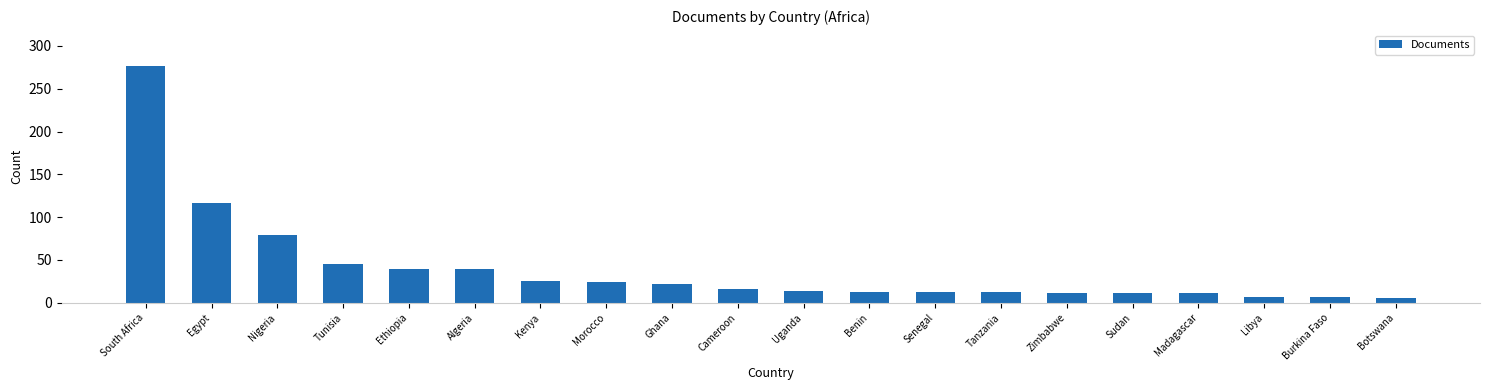

At which label is the value closest to 141?

Egypt